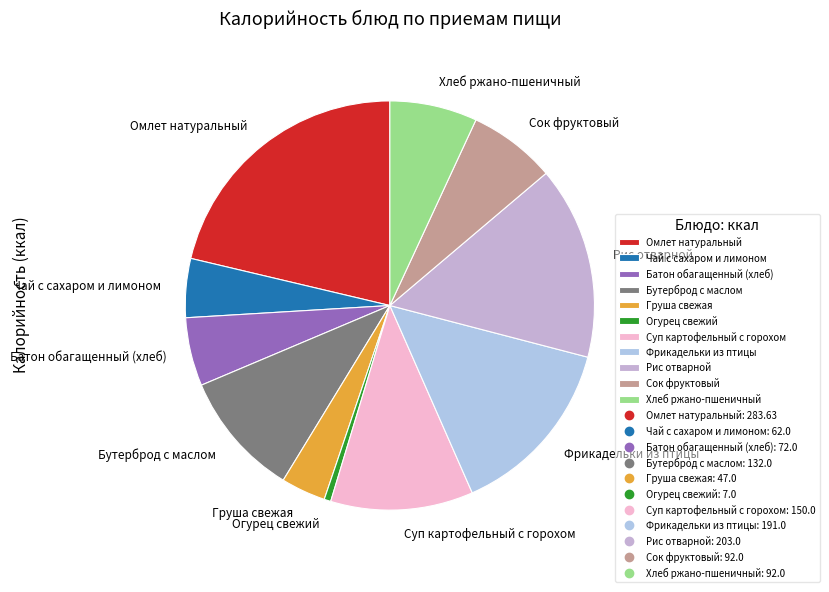

How many slices are in this pie chart?

11